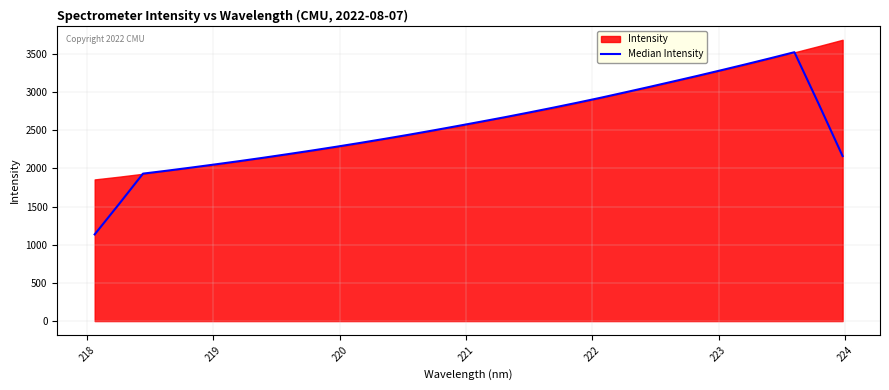

How many categories are shown in the chart?

32